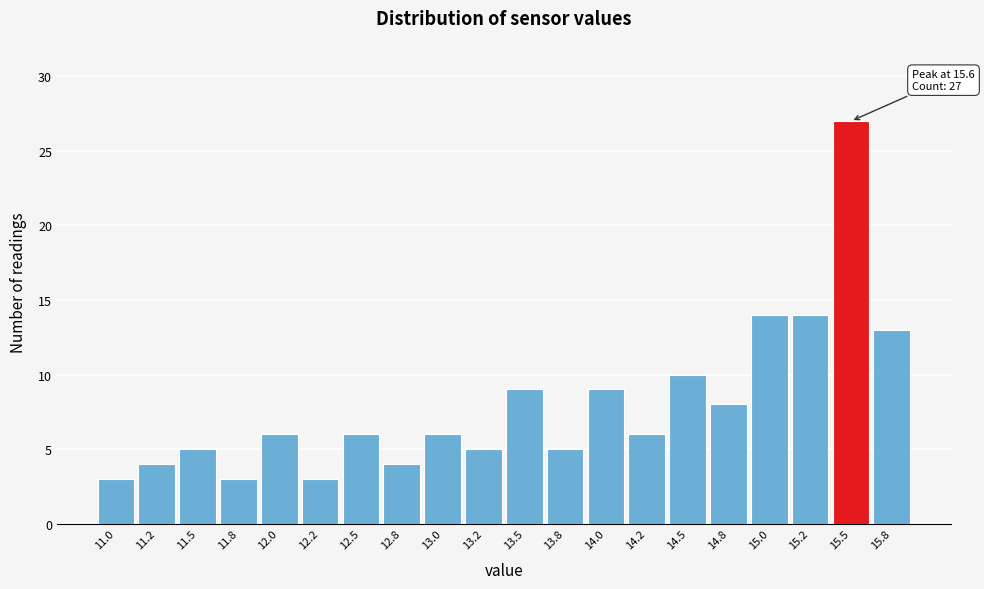

Reading left to right, transcribe all the data shown in this chart.

3	4	5	3	6	3	6	4	6	5	9	5	9	6	10	8	14	14	27	13